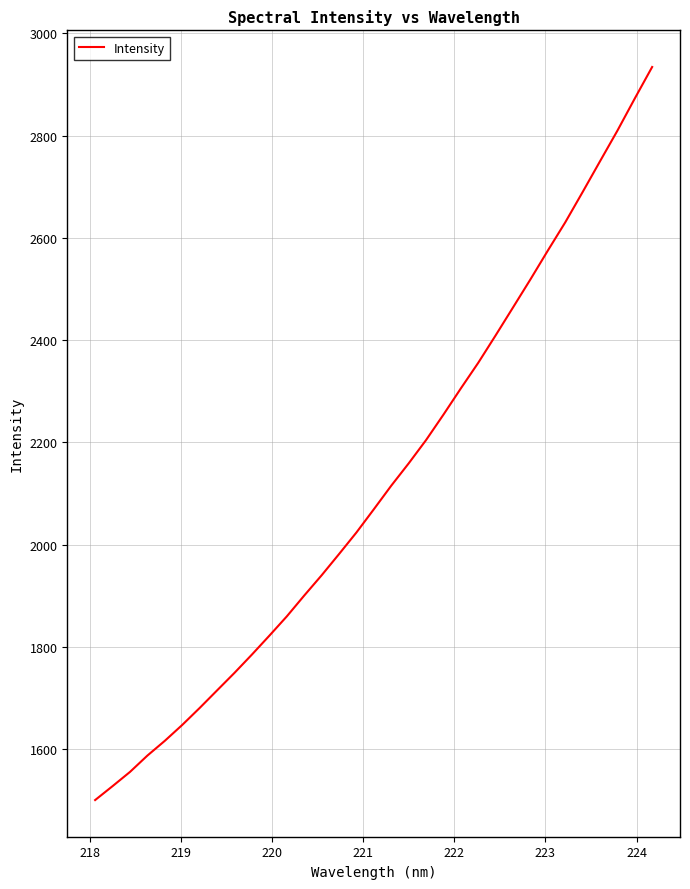

What is the difference between the maximum and minimum values?

1434.1